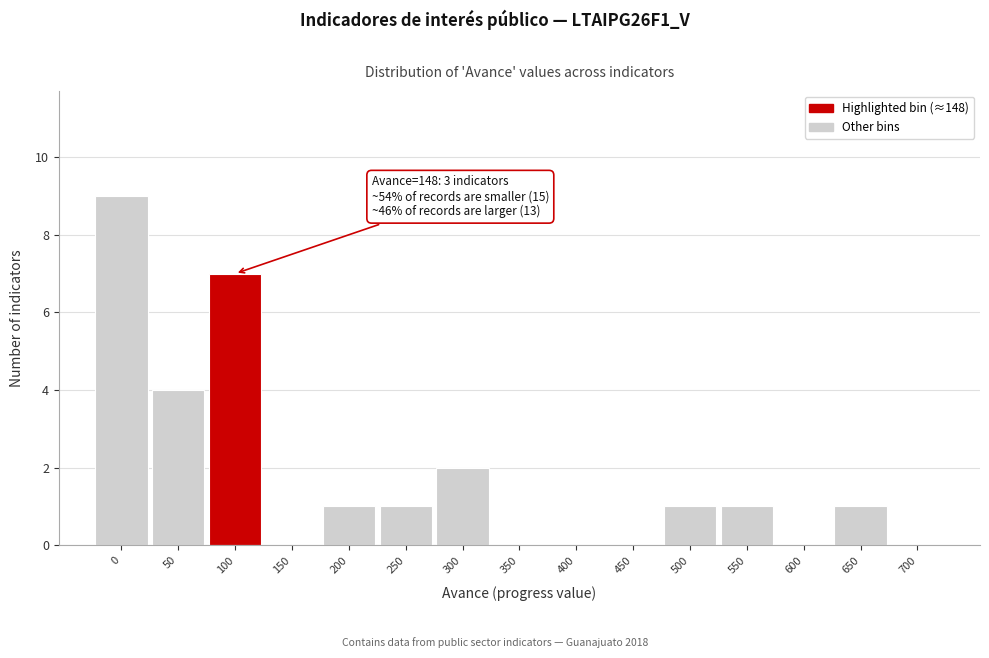

Reading left to right, list all the values displayed in this chart.

0=9	50=4	100=7	150=0	200=1	250=1	300=2	350=0	400=0	450=0	500=1	550=1	600=0	650=1	700=0